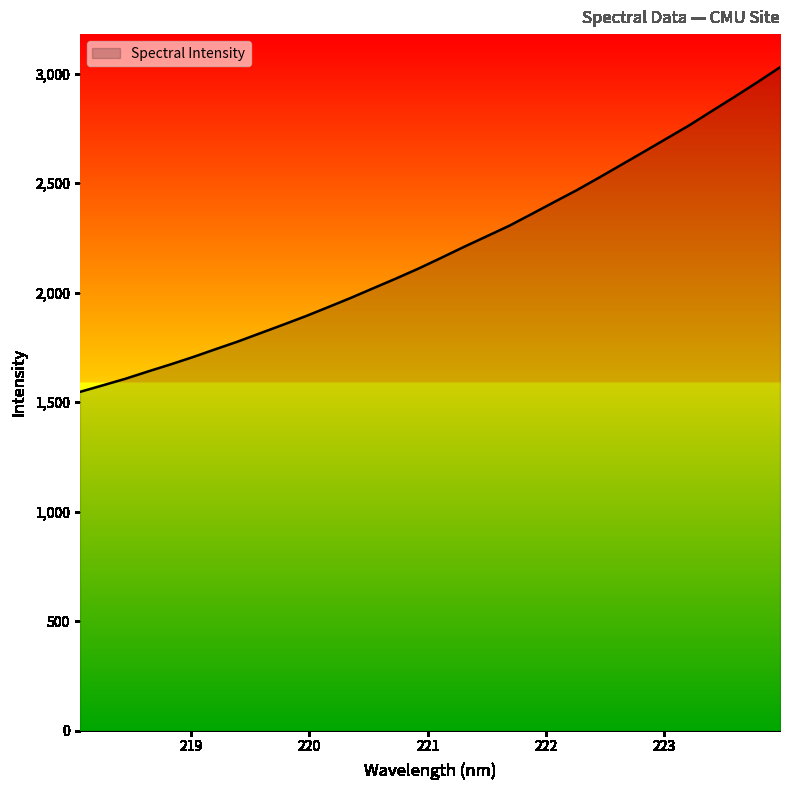

What is the average value?

2189.1